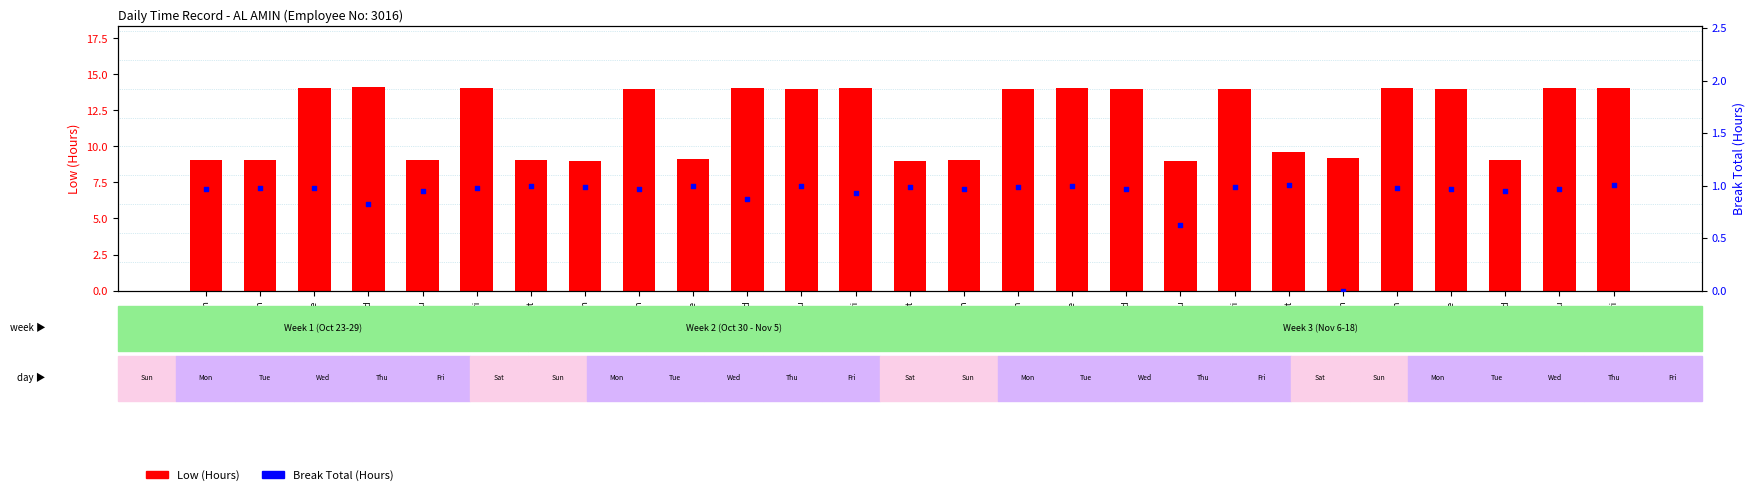

Which series has the largest total across all categories?

Low (Hours)